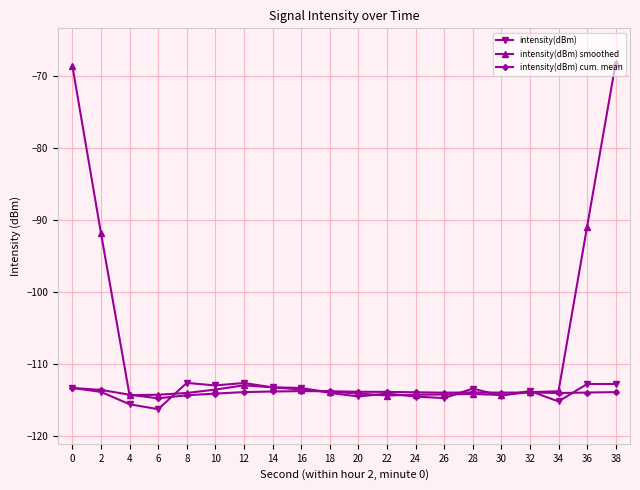

What is the difference between the maximum and minimum values in the intensity(dBm) series?

3.6